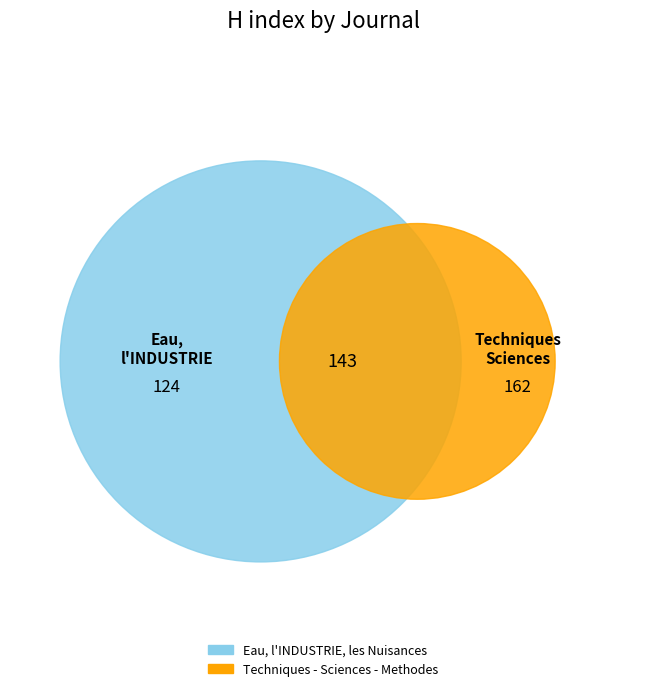

Does Techniques - Sciences - Methodes account for over 50% of the chart?

Yes